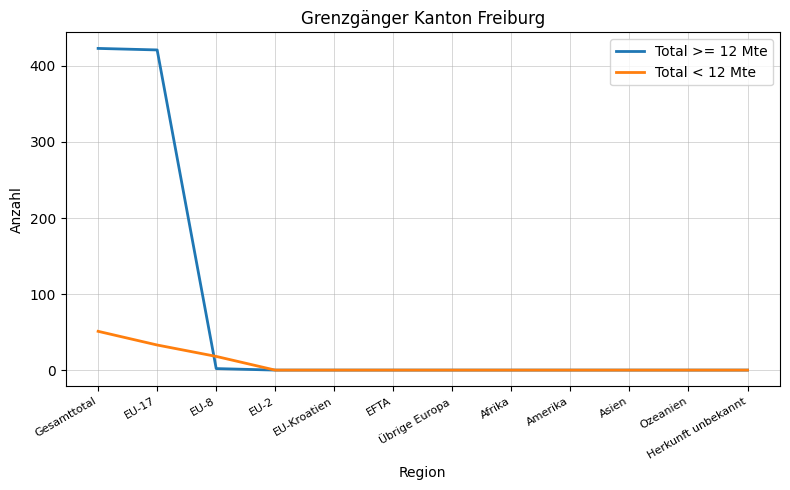

How many lines are shown in the chart?

2